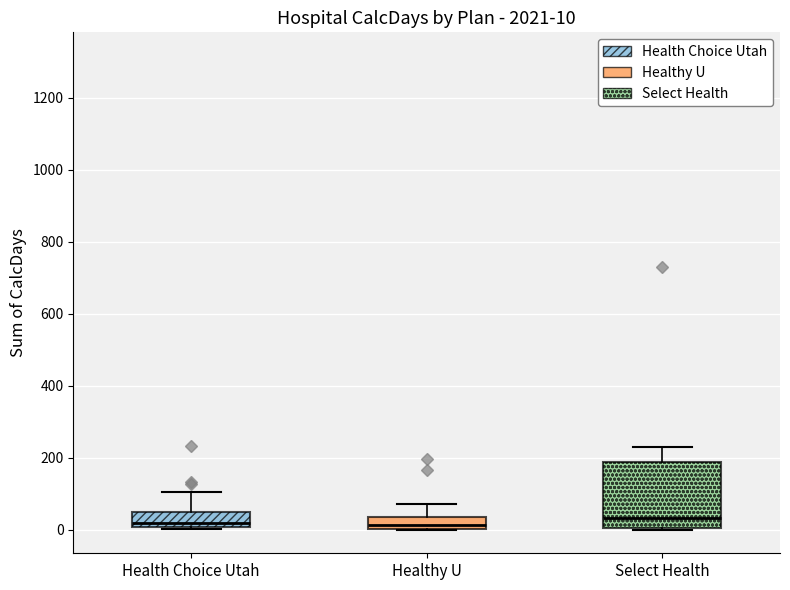

Comparing the boxes themselves (not the whiskers), which one is the tallest?

Select Health